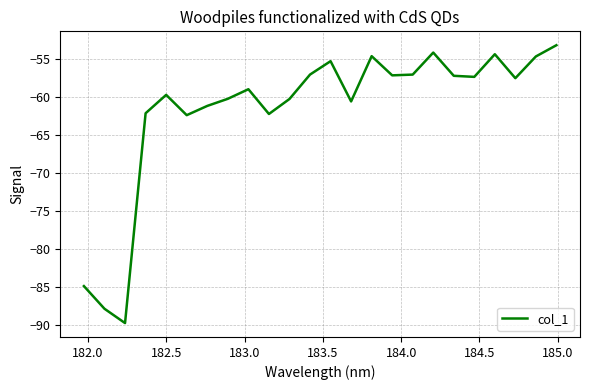

What is the difference between the maximum and minimum values?

36.6